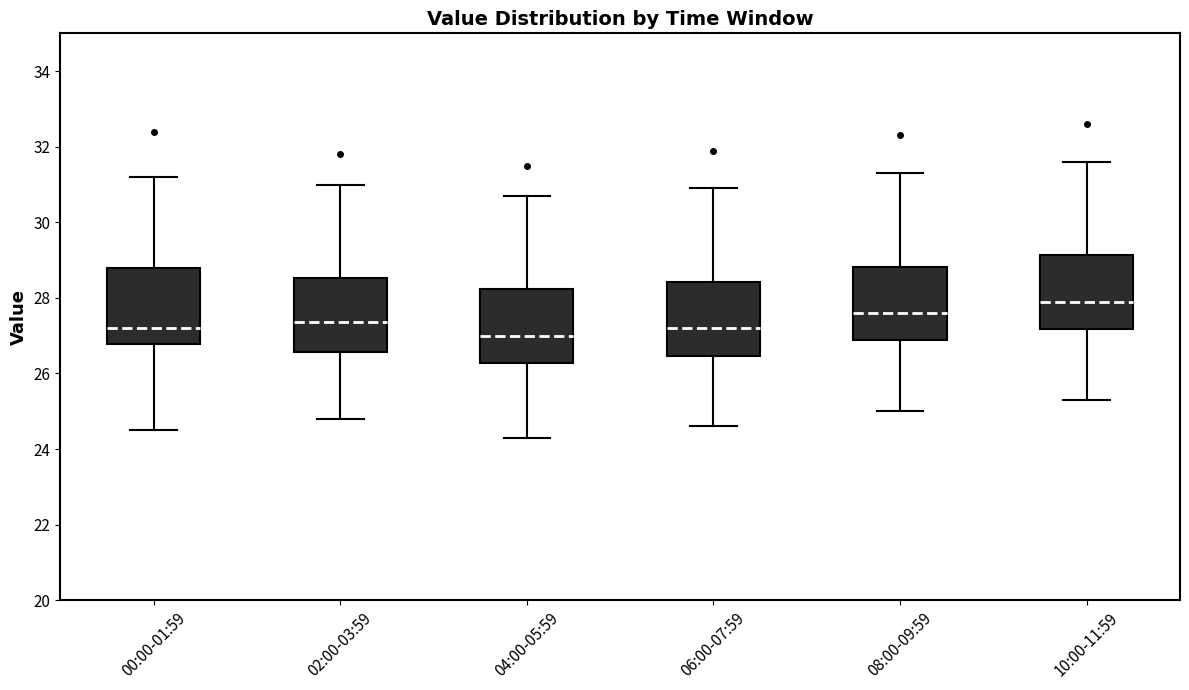

Reading left to right, read every box against the y-axis: the position of its median line, the range the box covers, and the ends of its whiskers. The values are not printed on the chart, so give them approximately, as read against the axis.

00:00-01:59: median 27.2, box 26.8 to 28.8, whiskers 24.6 to 31.2
02:00-03:59: median 27.4, box 26.6 to 28.6, whiskers 24.8 to 31.0
04:00-05:59: median 27.0, box 26.2 to 28.2, whiskers 24.4 to 30.8
06:00-07:59: median 27.2, box 26.4 to 28.4, whiskers 24.6 to 31.0
08:00-09:59: median 27.6, box 26.8 to 28.8, whiskers 25.0 to 31.4
10:00-11:59: median 28.0, box 27.2 to 29.2, whiskers 25.4 to 31.6